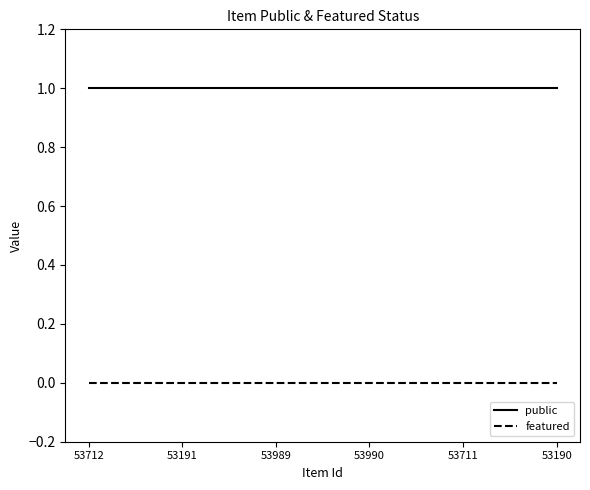

What position from the left is 53190?

6